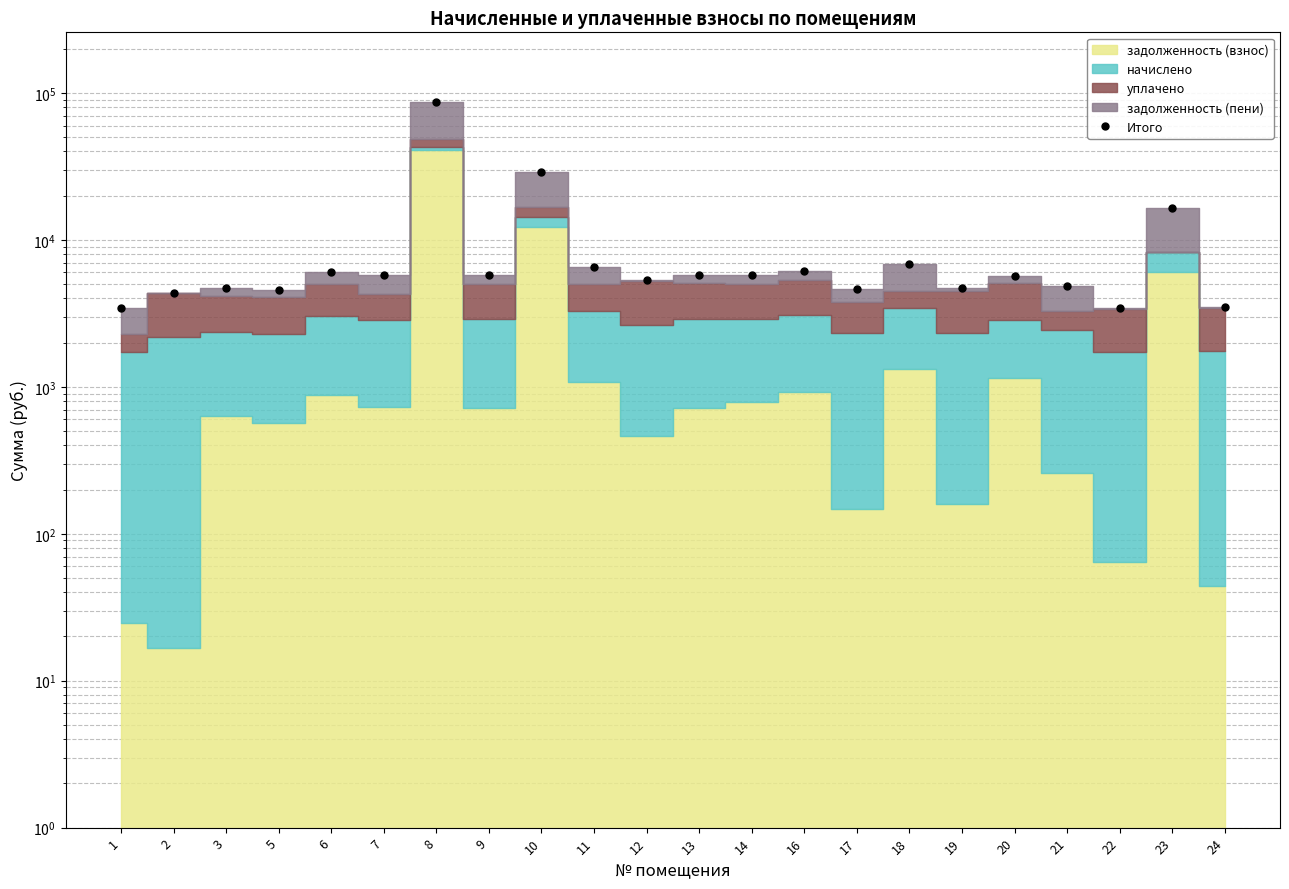

What is the value of the 21st point from the left?

16490.2